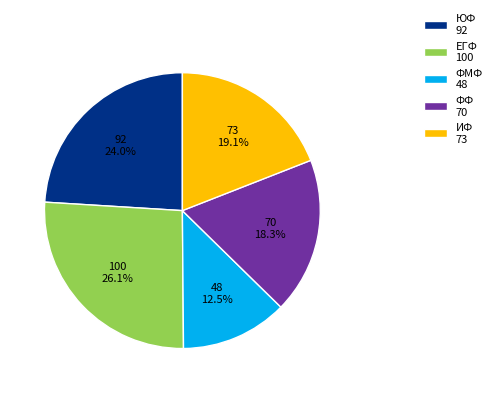

Rank the categories by value from lowest to highest.

ФМФ, ФФ, ИФ, ЮФ, ЕГФ